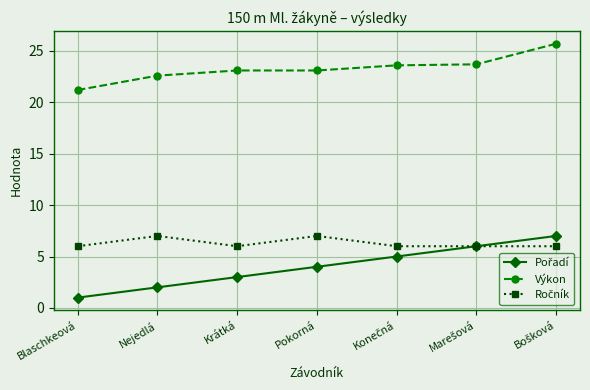

What is the smallest value displayed?

1.0